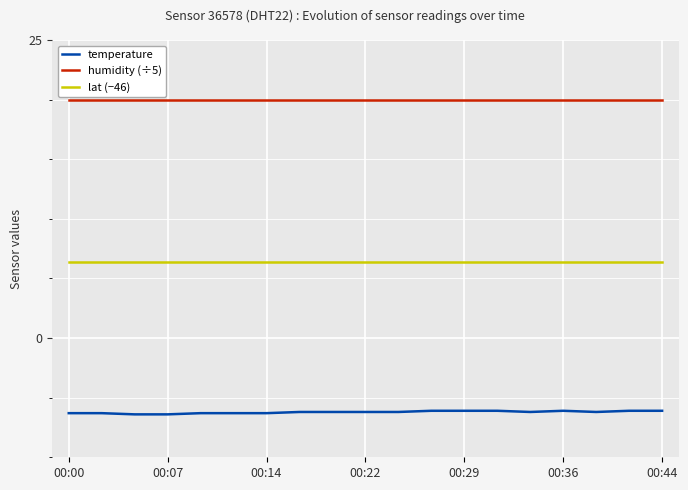

Which series has the largest range (max minus min)?

temperature